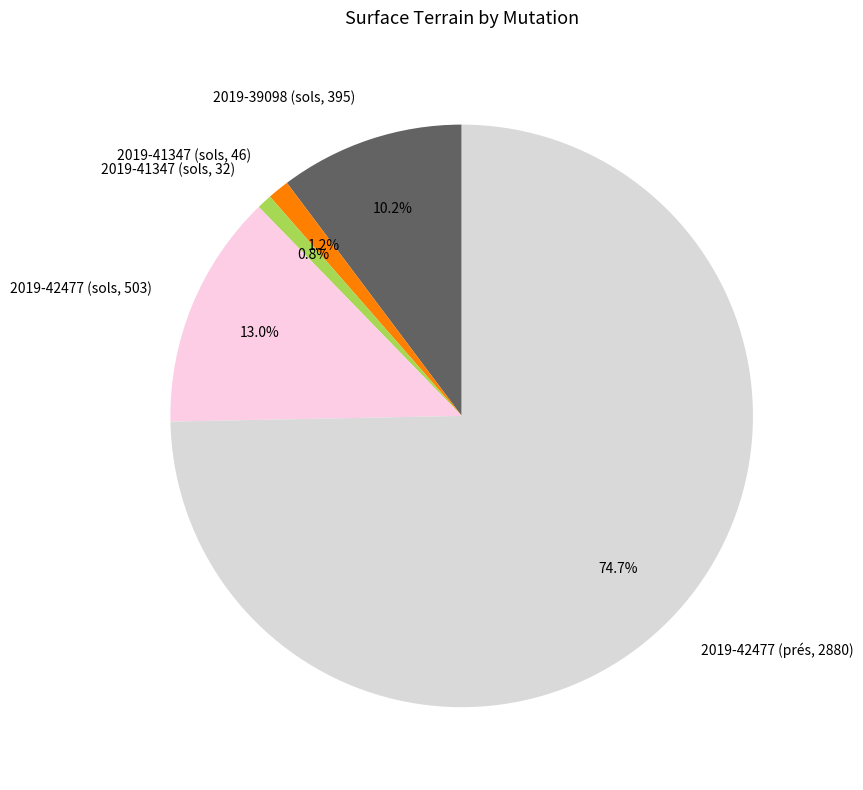

How many slices are in this pie chart?

5